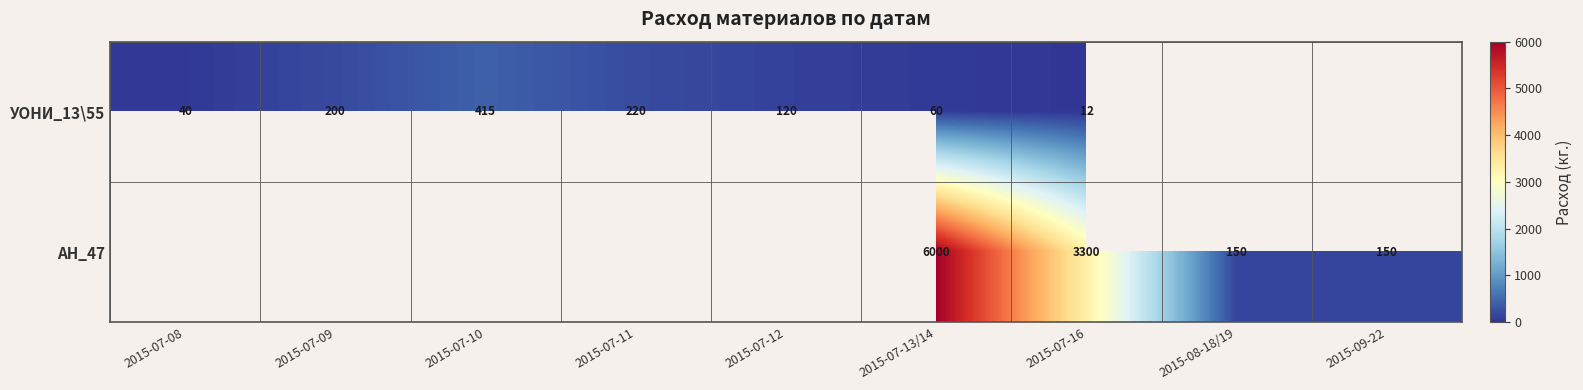

What is the minimum value shown in the chart?

12.5